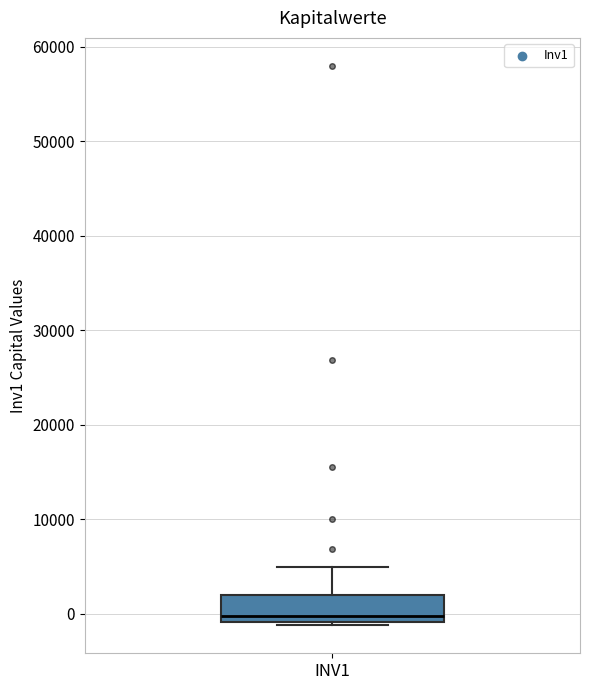

Read this box plot against the y-axis: the position of the median line, the range covered by the box, and the ends of both whiskers. The values are not printed on the chart, so give them approximately, as read against the axis.

median 0, box -1000 to 2000, whiskers -1000 (just below the box's lower edge) to 5000